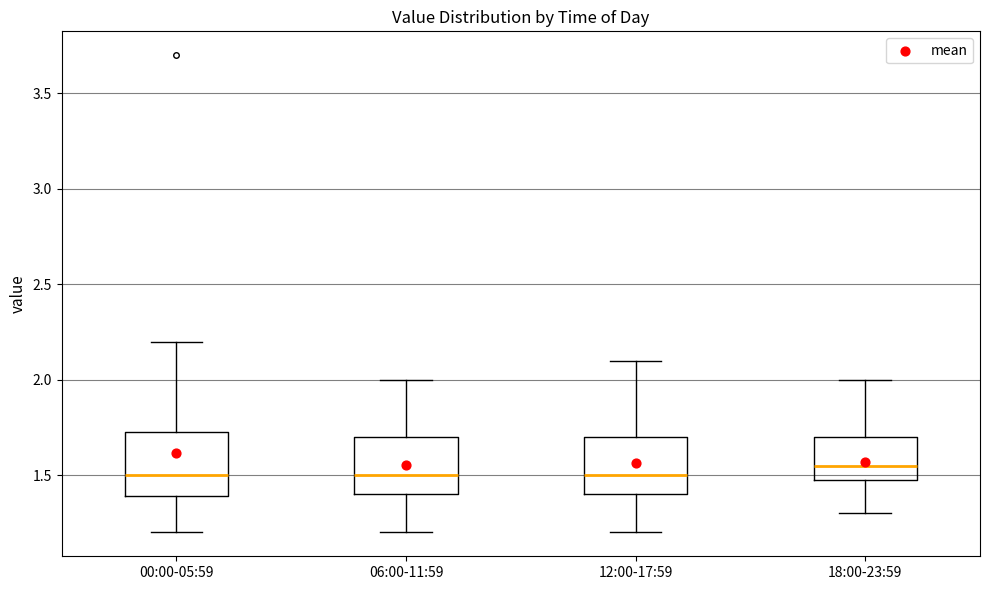

Where does the median line of the box for 12:00-17:59 sit on the y-axis? The values are not printed on the chart, so give them approximately, as read against the axis.

1.50